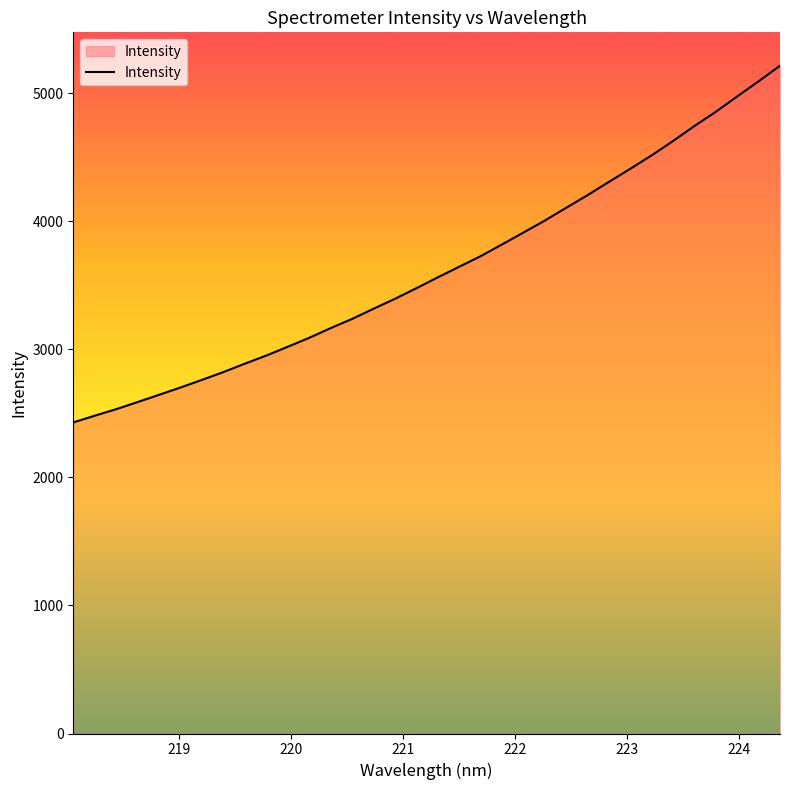

What is the difference between the maximum and minimum values?

2786.8